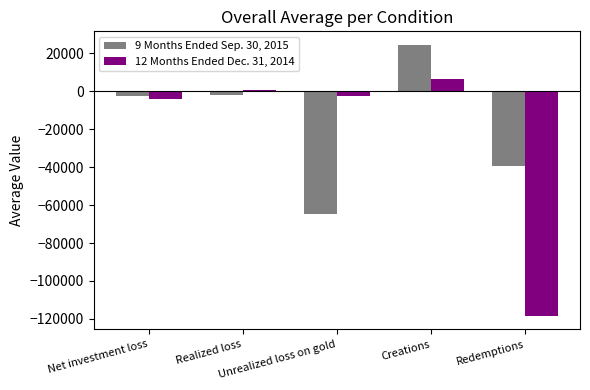

True or false: 9 Months Ended Sep. 30, 2015 has a value of -2633 at Net investment loss.

True